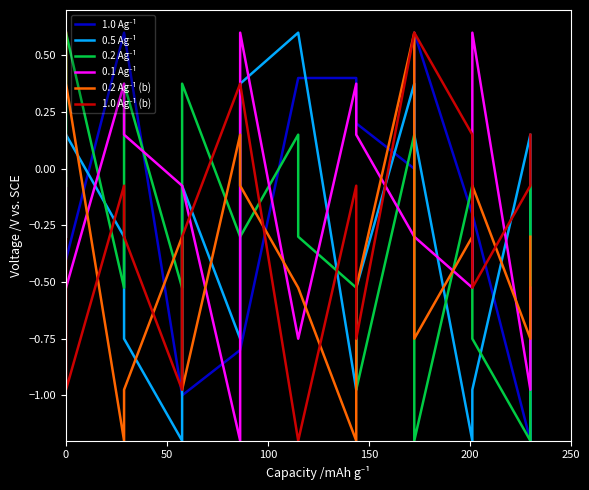

Where is 0.1 Ag⁻¹ nearest to the value 0?

200